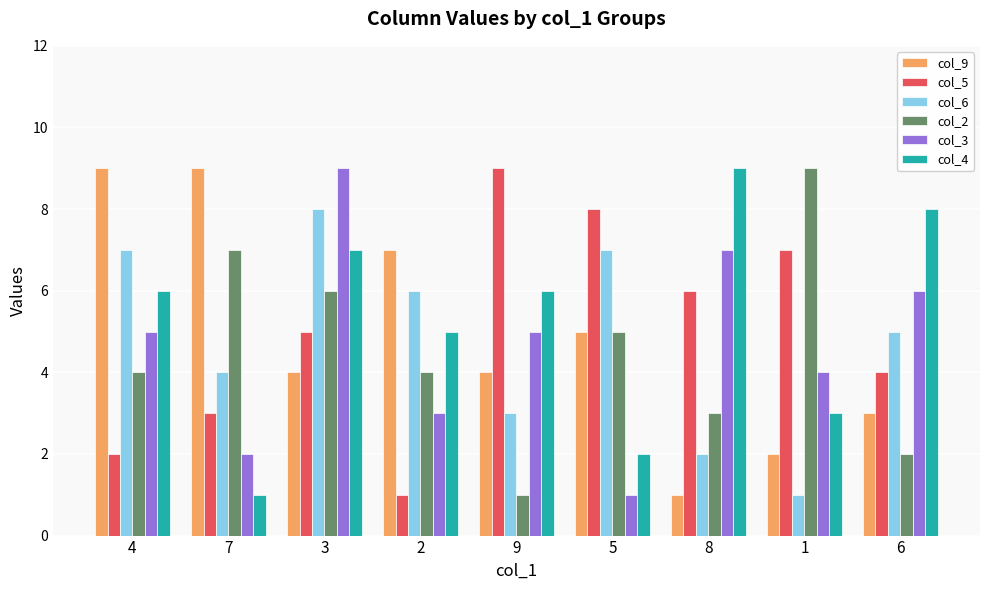

Reading left to right, extract all data points from this chart.

col_9: 9	9	4	7	4	5	1	2	3
col_5: 2	3	5	1	9	8	6	7	4
col_6: 7	4	8	6	3	7	2	1	5
col_2: 4	7	6	4	1	5	3	9	2
col_3: 5	2	9	3	5	1	7	4	6
col_4: 6	1	7	5	6	2	9	3	8